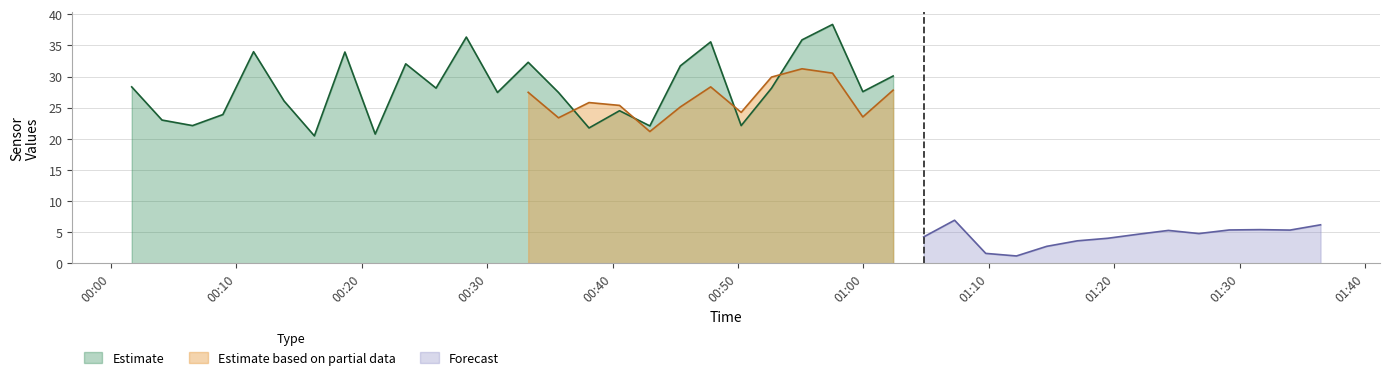

What is the minimum value for Estimate?

20.5